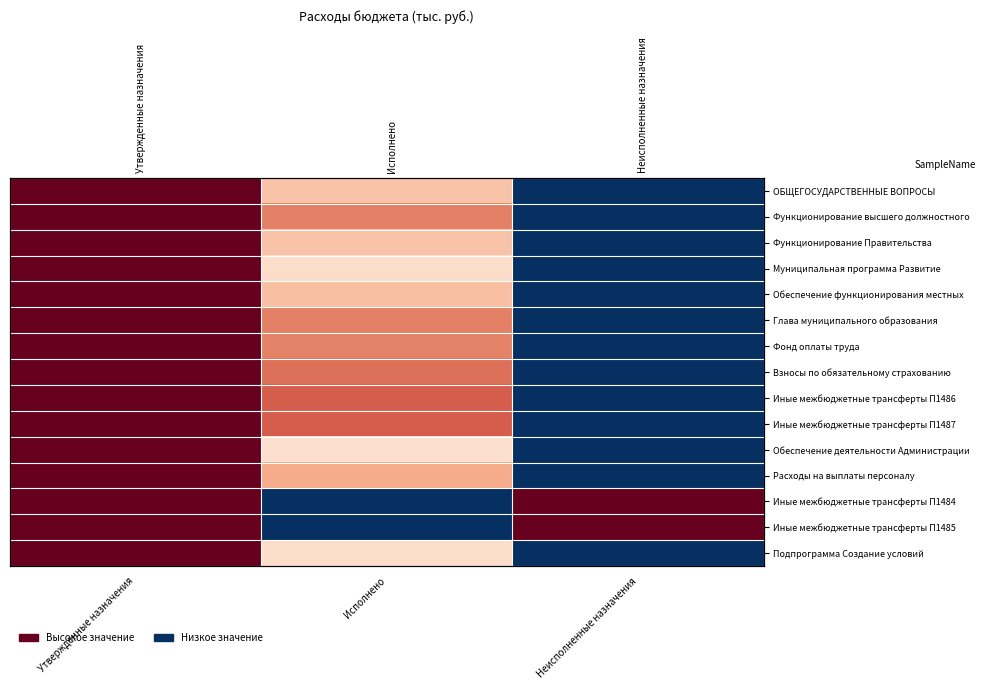

What is the total value across all series at Неисполненные назначения?

2.0